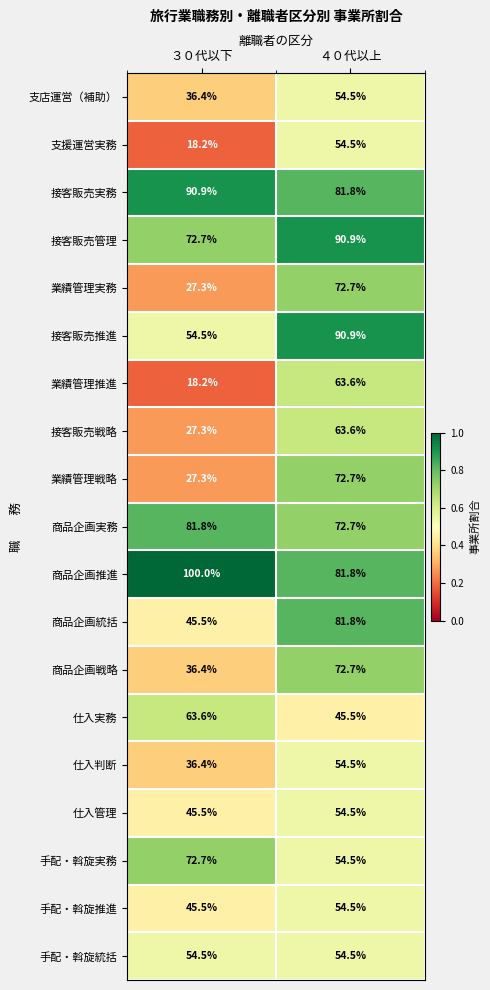

The value of 商品企画実務 at ３０代以下 is 81.8. True or false?

True